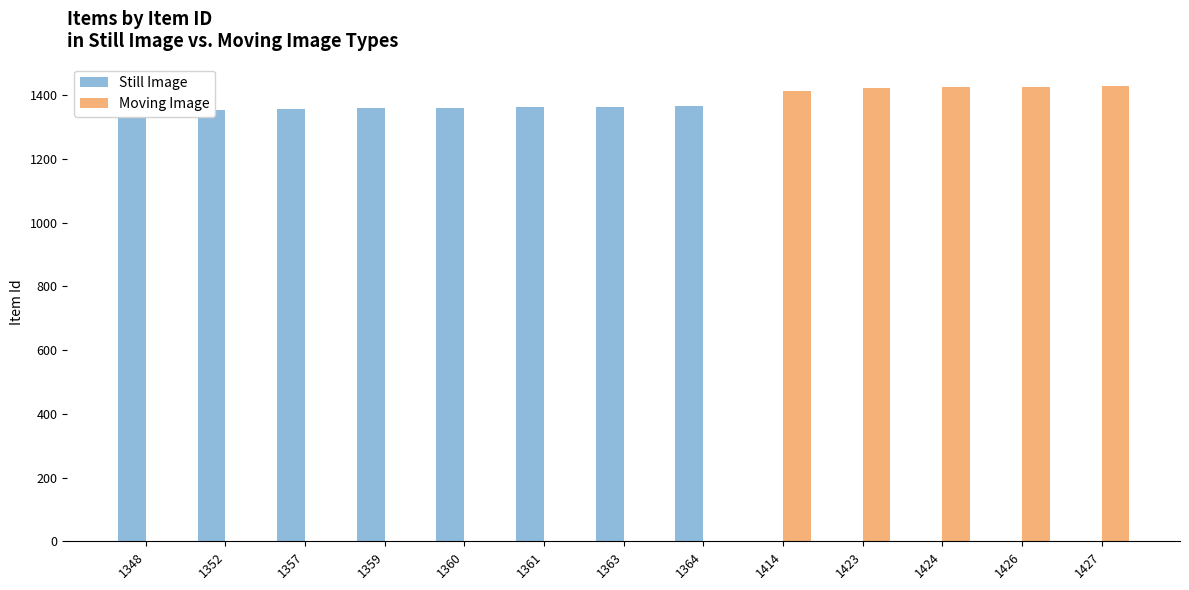

The value of Moving Image at 1427 is 1427. True or false?

True